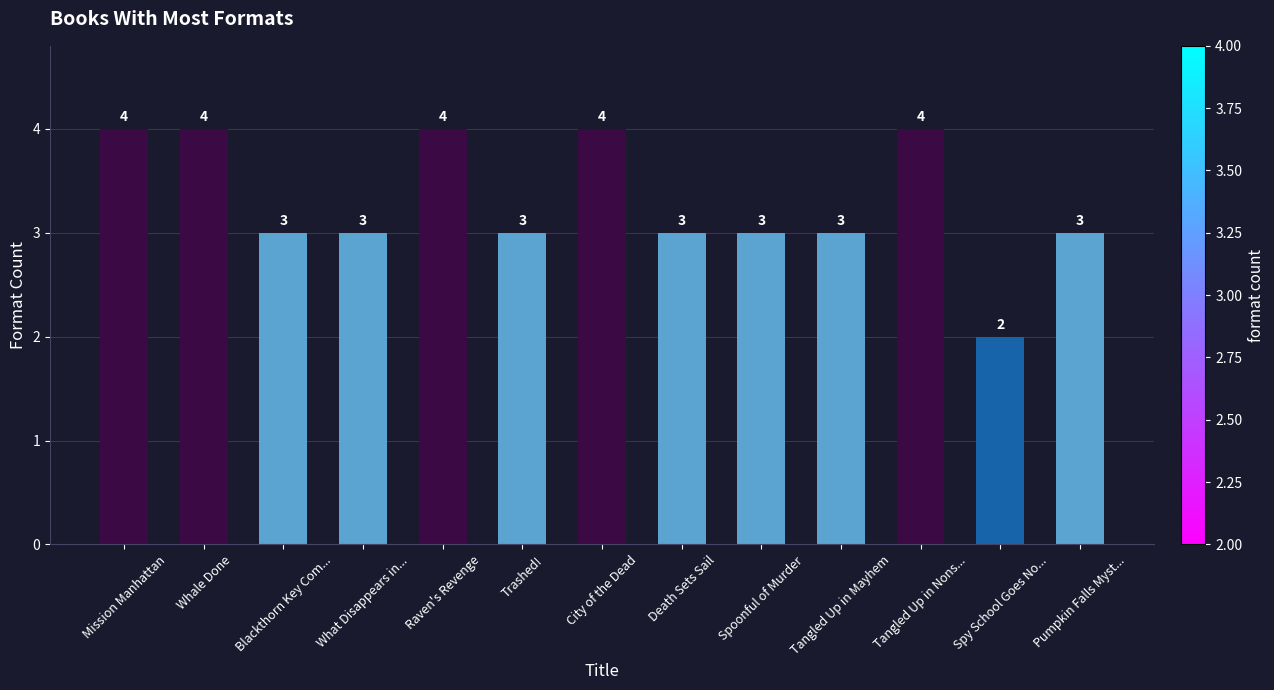

What is the average value?

3